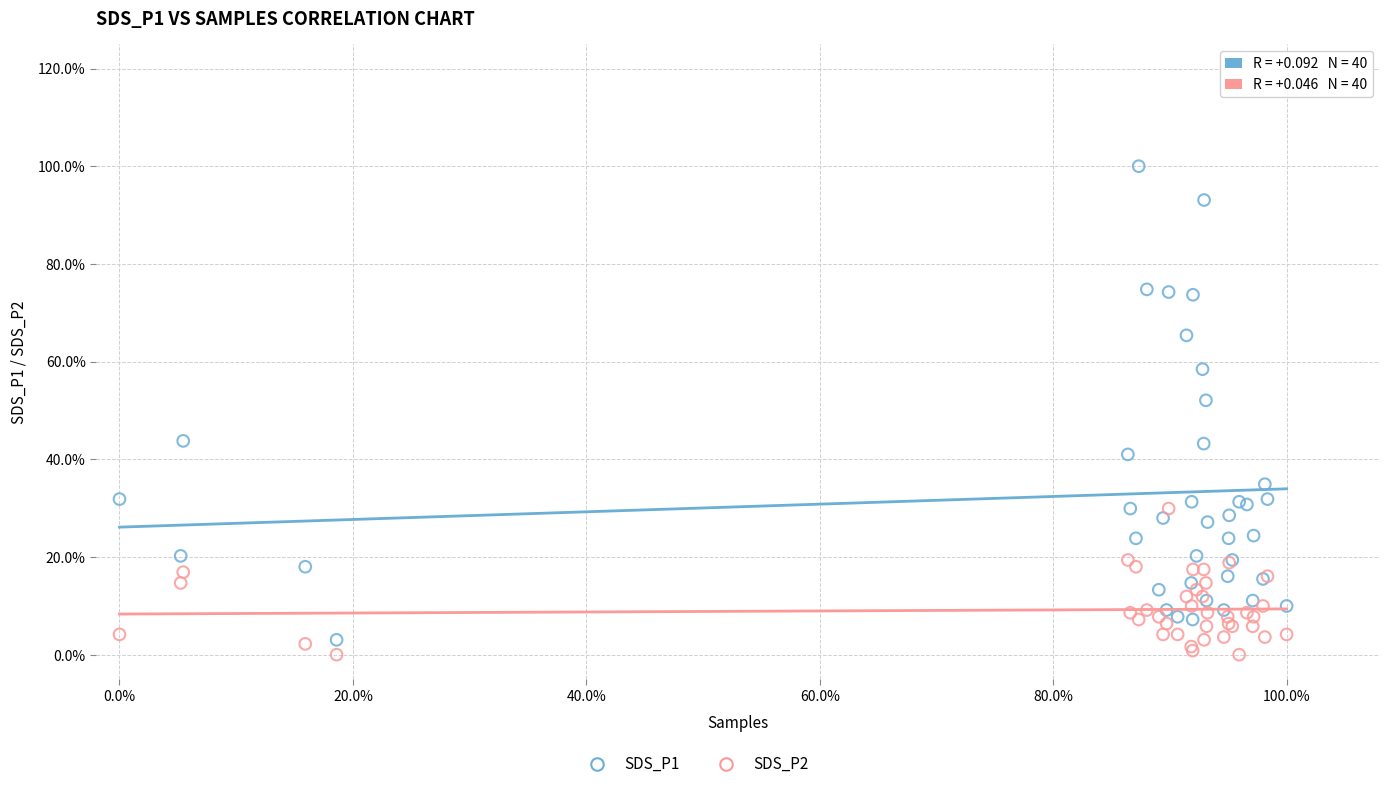

Which series contains the highest Y value?

SDS_P1